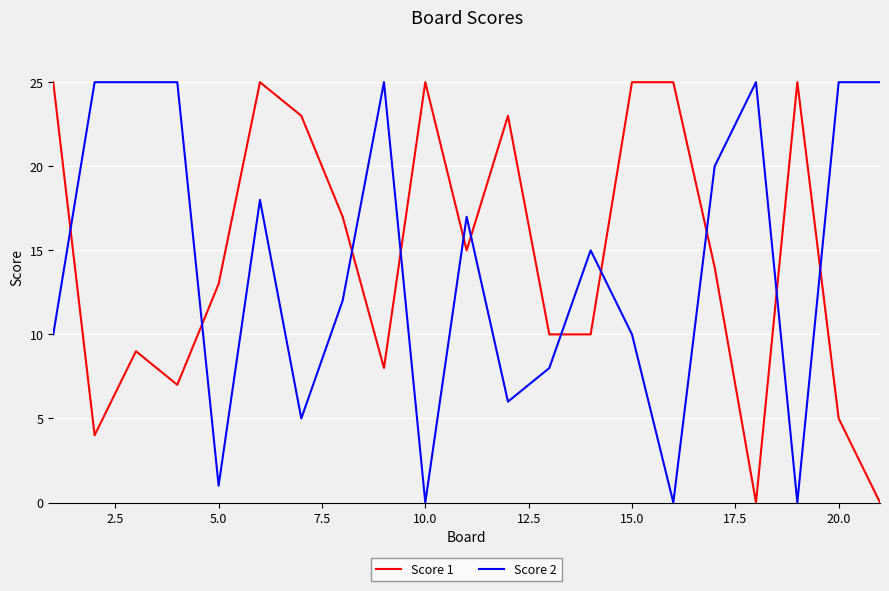

Does the chart display data point markers on the line(s)?

No